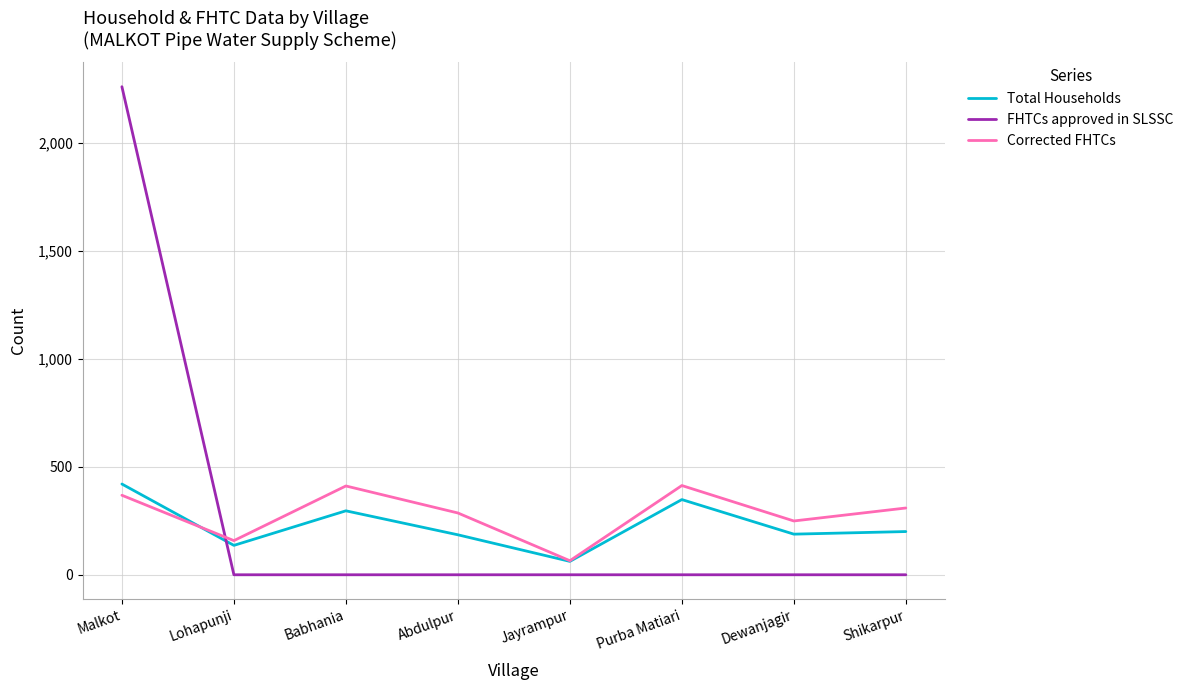

Which series has the widest spread of values?

FHTCs approved in SLSSC